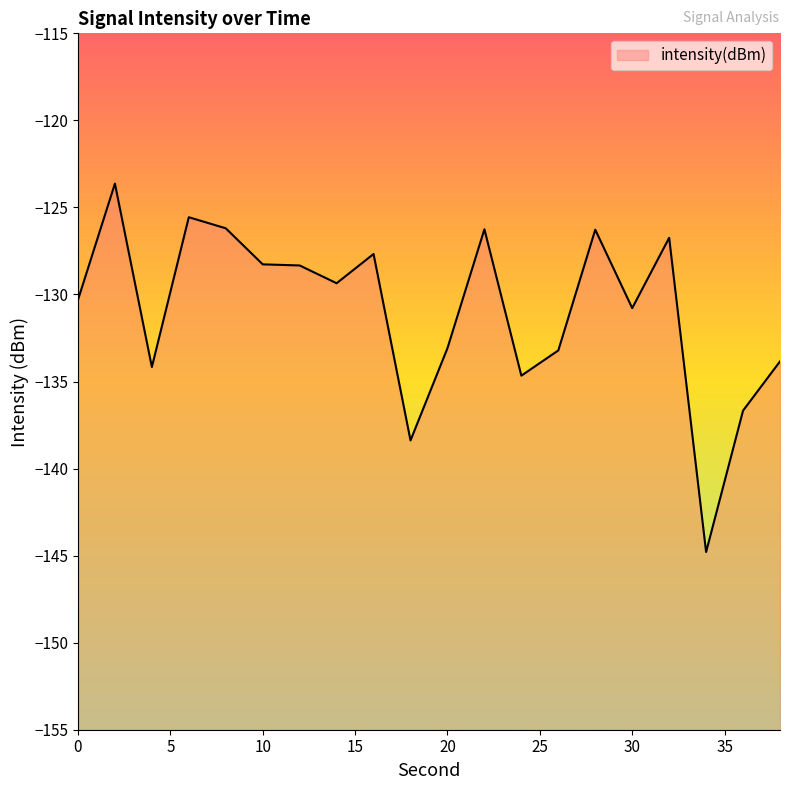

Reading left to right, transcribe all the data shown in this chart.

0=-130.3	2=-123.6	4=-134.2	6=-125.6	8=-126.2	10=-128.3	12=-128.3	14=-129.4	16=-127.7	18=-138.4	20=-133.1	22=-126.3	24=-134.7	26=-133.2	28=-126.3	30=-130.8	32=-126.7	34=-144.8	36=-136.7	38=-133.8